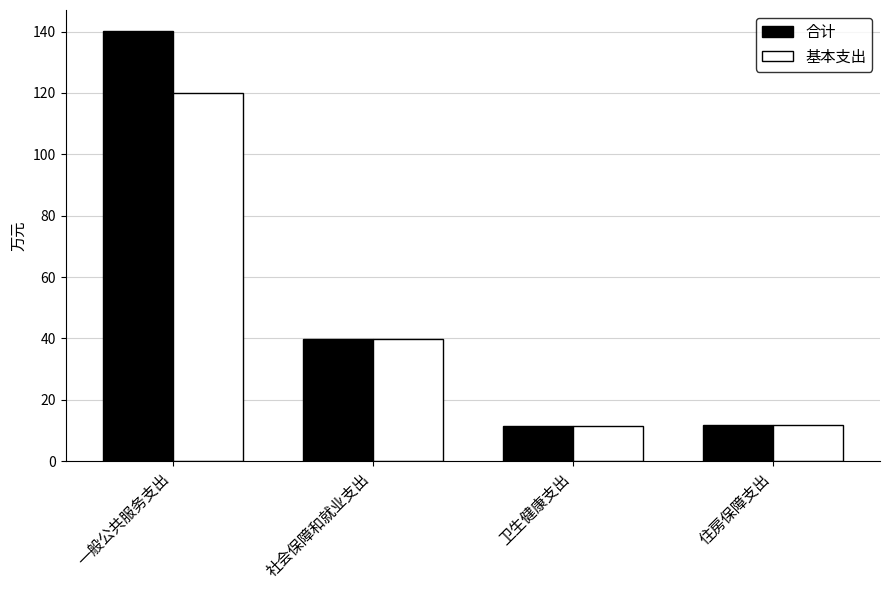

The 合计 series shows 11.3 at 卫生健康支出. True or false?

True